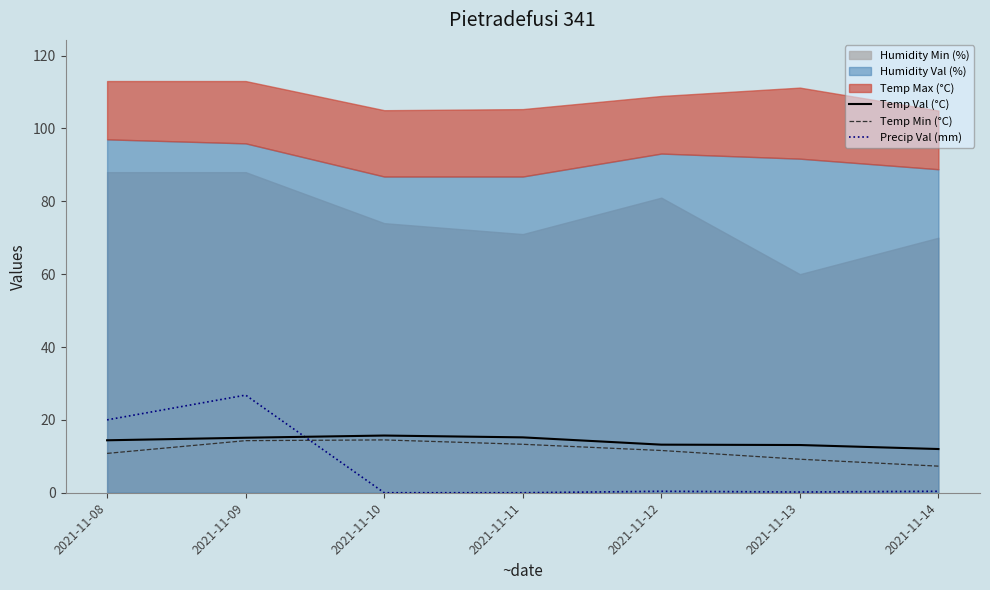

Does the chart display data point markers on the line(s)?

No